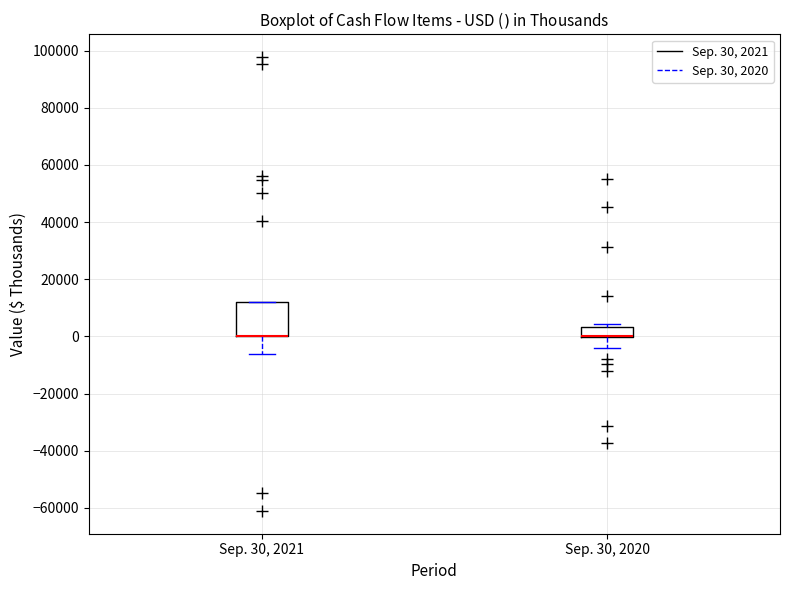

Which box is the tallest, from its lower edge to its upper edge?

Sep. 30, 2021